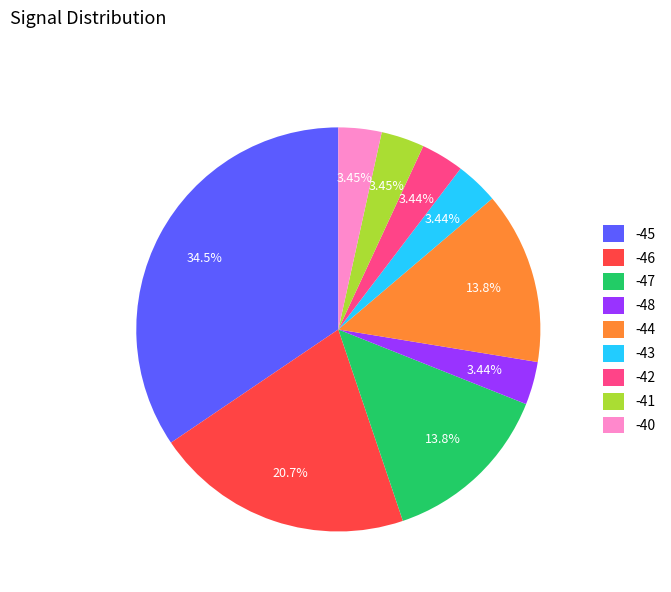

Which category has the biggest portion of the pie?

-45